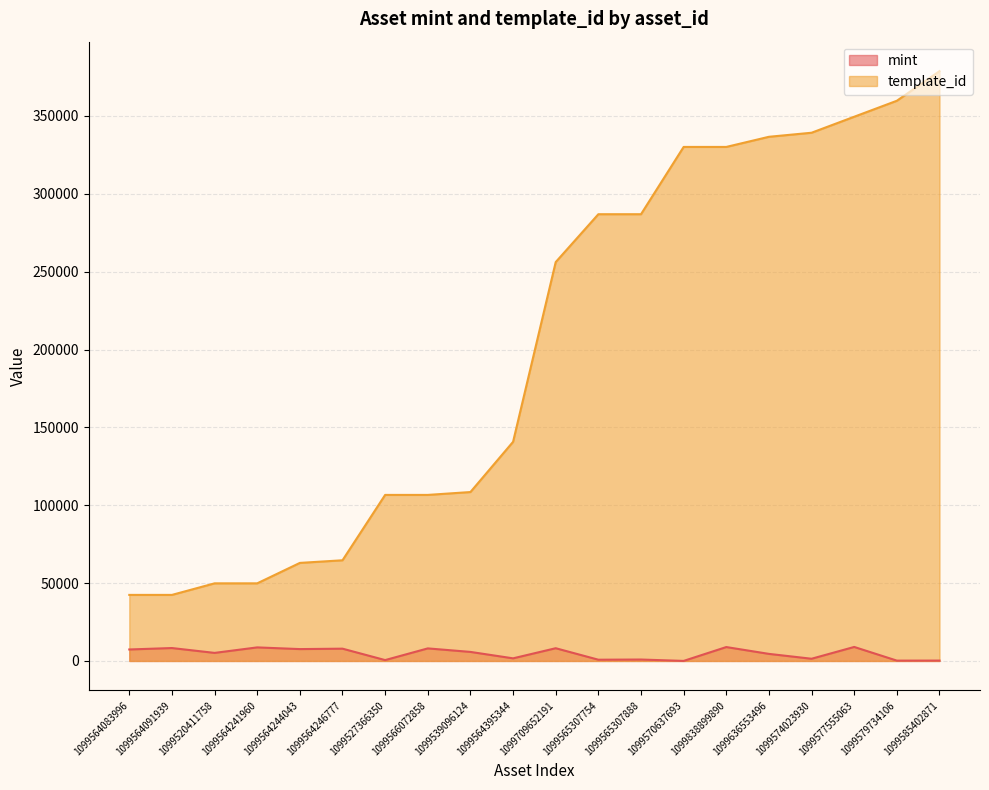

What are all the series names shown in the legend?

mint, template_id